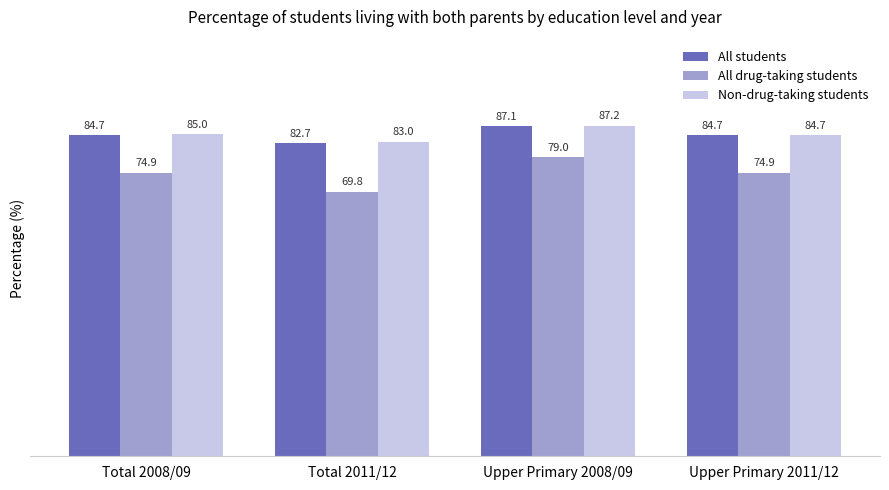

At which category is the sum across all series the highest?

Upper Primary 2008/09